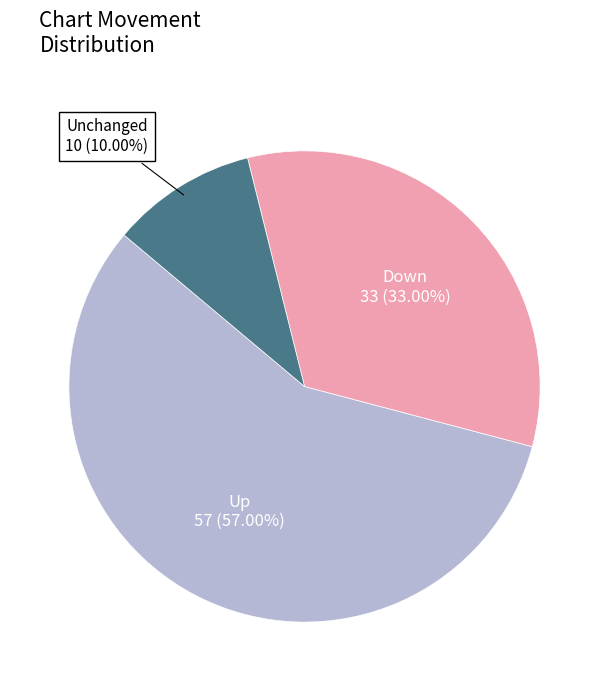

Is there a majority slice in this chart?

Yes